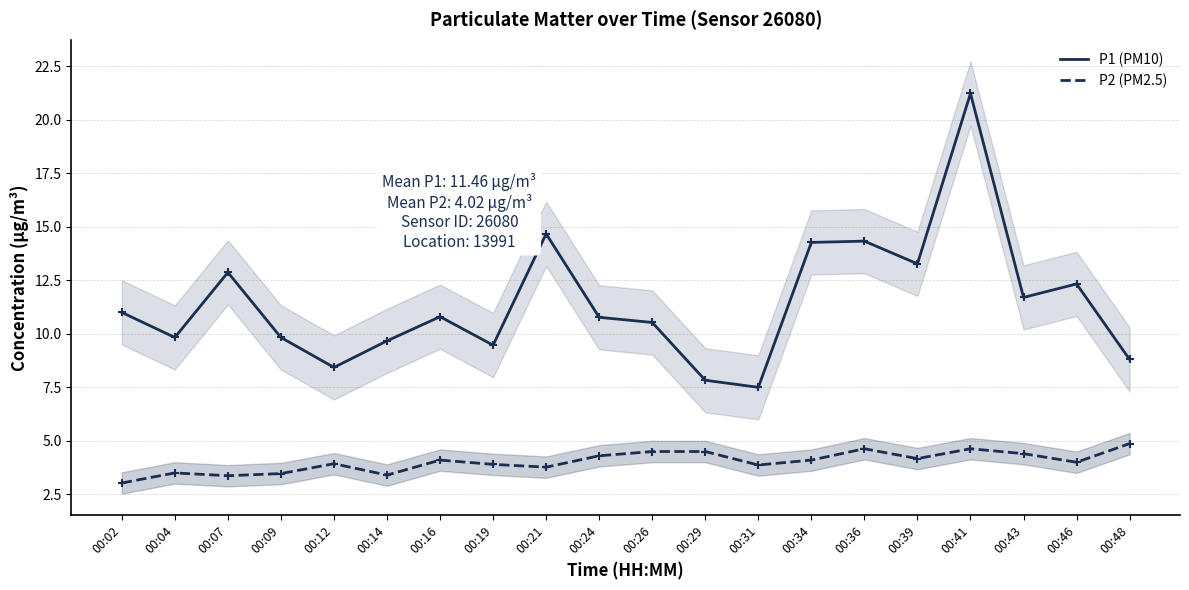

What is the minimum value shown in the chart?

3.0